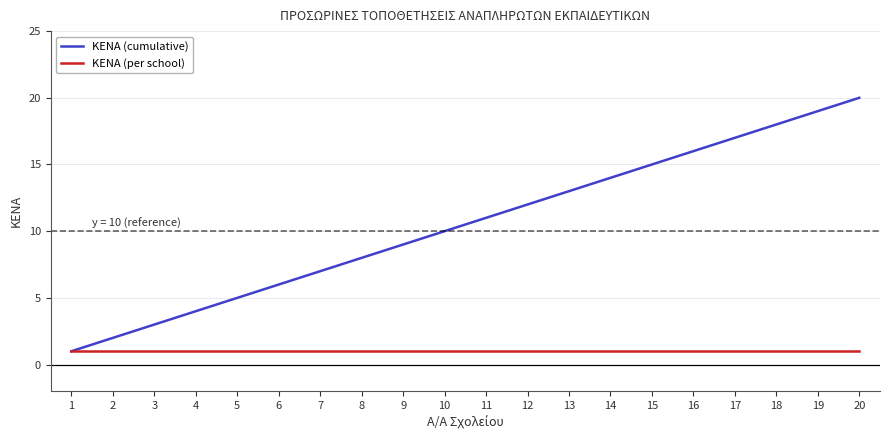

The value of ΚΕΝΑ (per school) at 16 is 2. True or false?

False